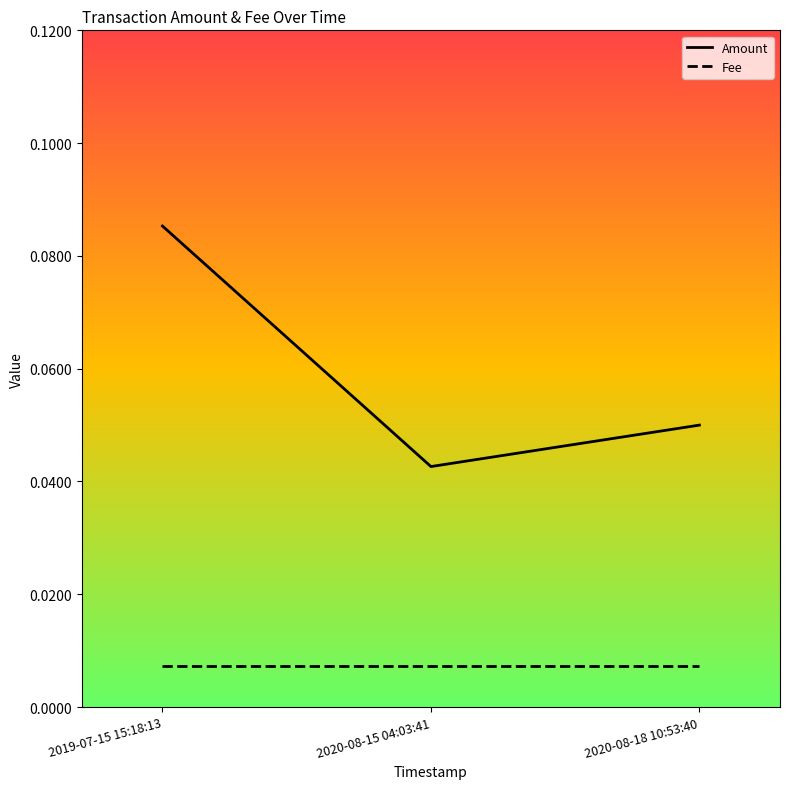

The Fee series shows 0.0 at 2019-07-15 15:18:13. True or false?

True